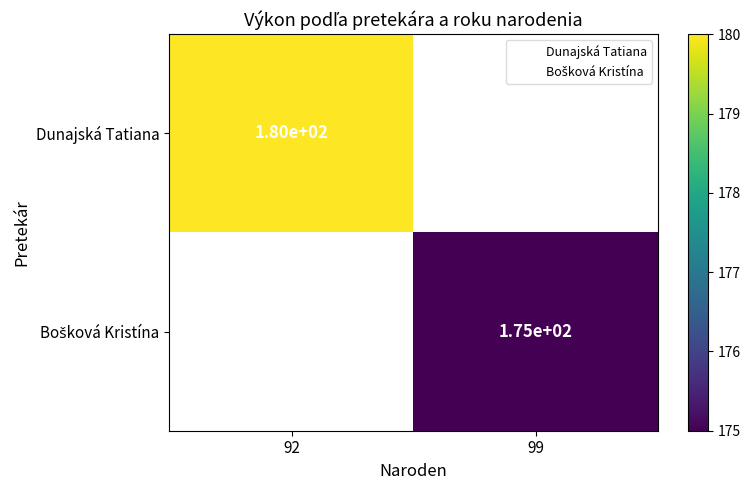

How many series are shown in this chart?

2